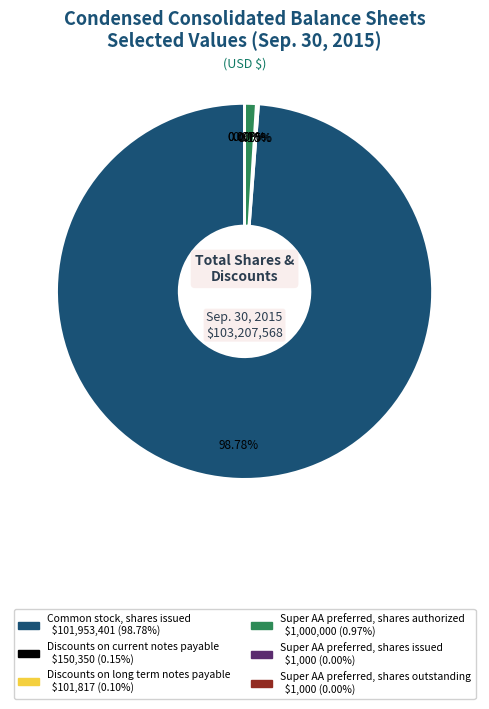

Which category accounts for the majority?

Common stock, shares issued